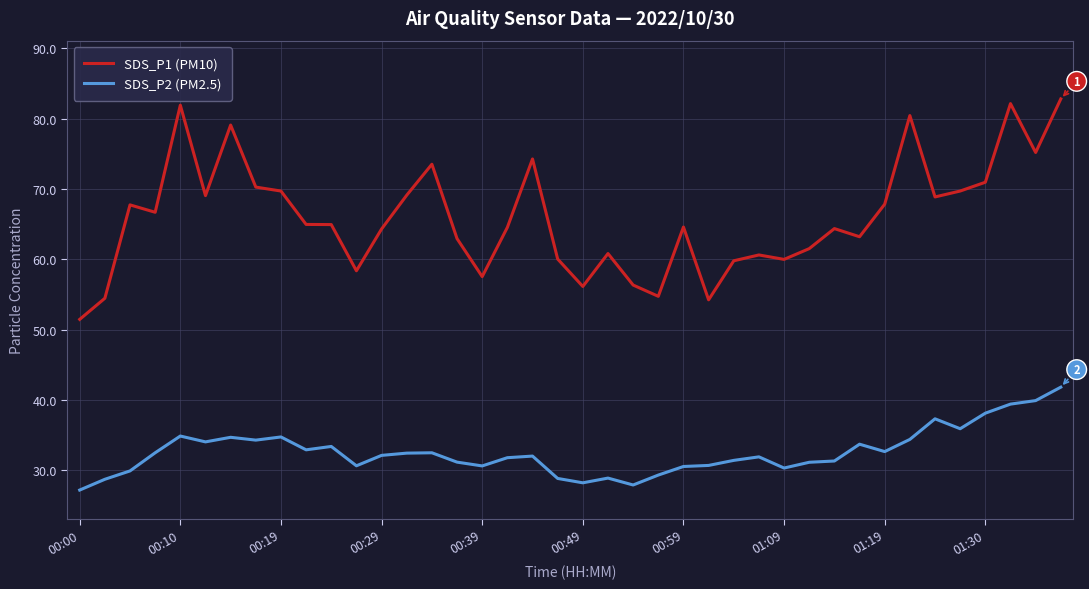

What is the difference between the maximum and minimum values in the SDS_P2 (PM2.5) series?

14.6